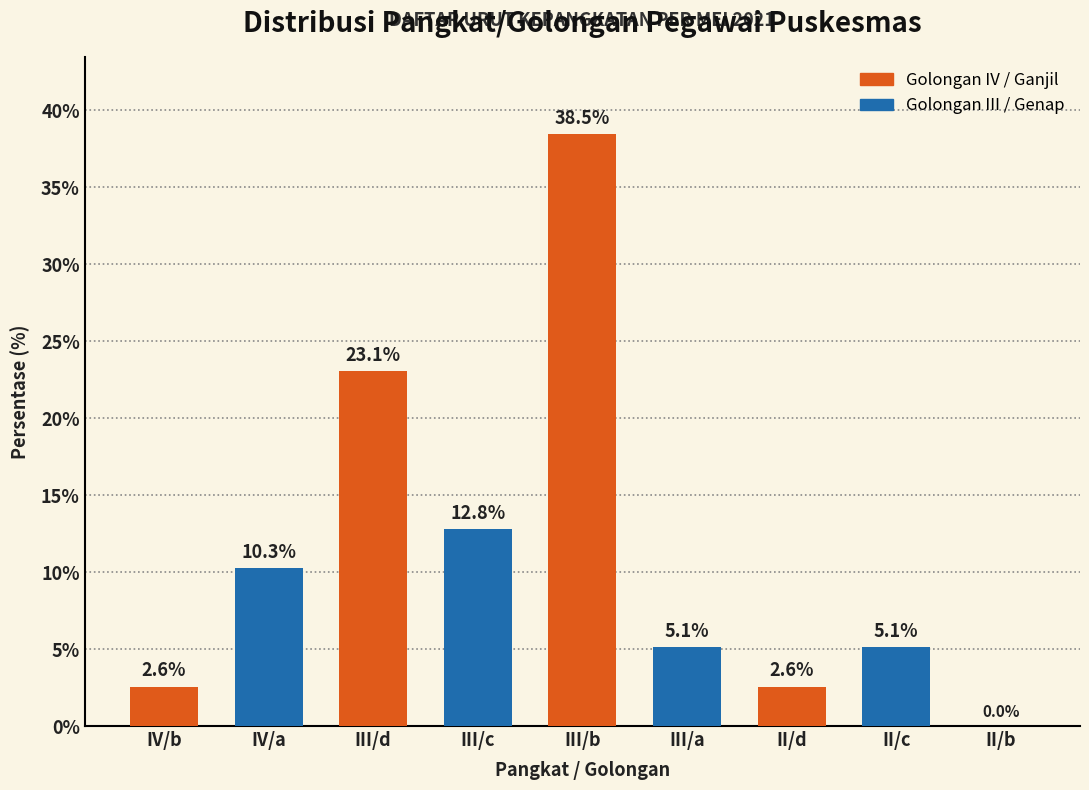

How many values are above zero?

8